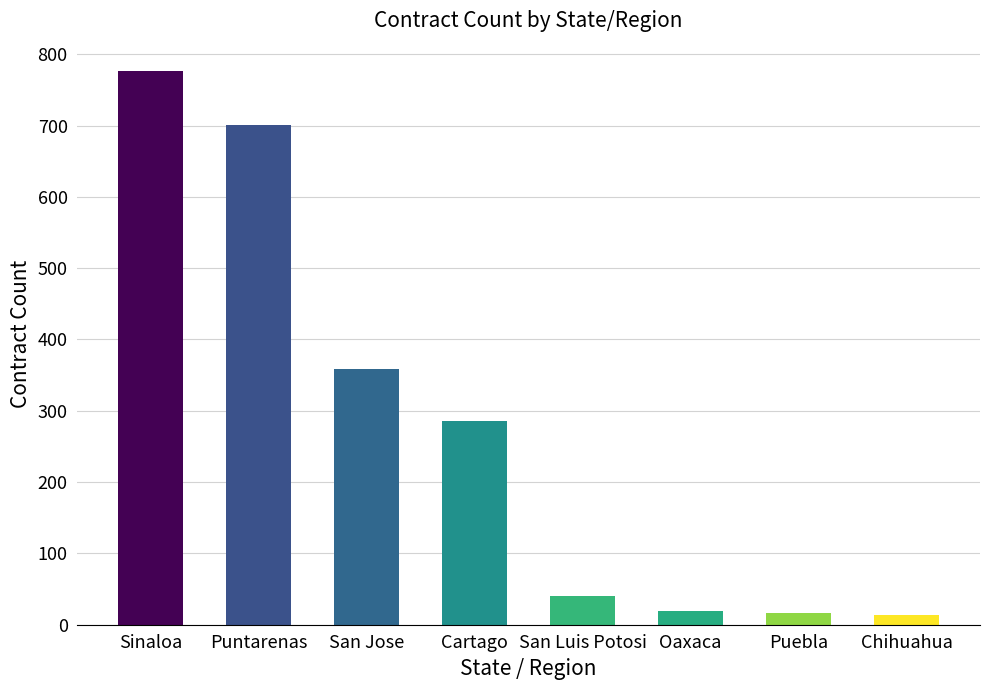

What is the maximum value shown in the chart?

776